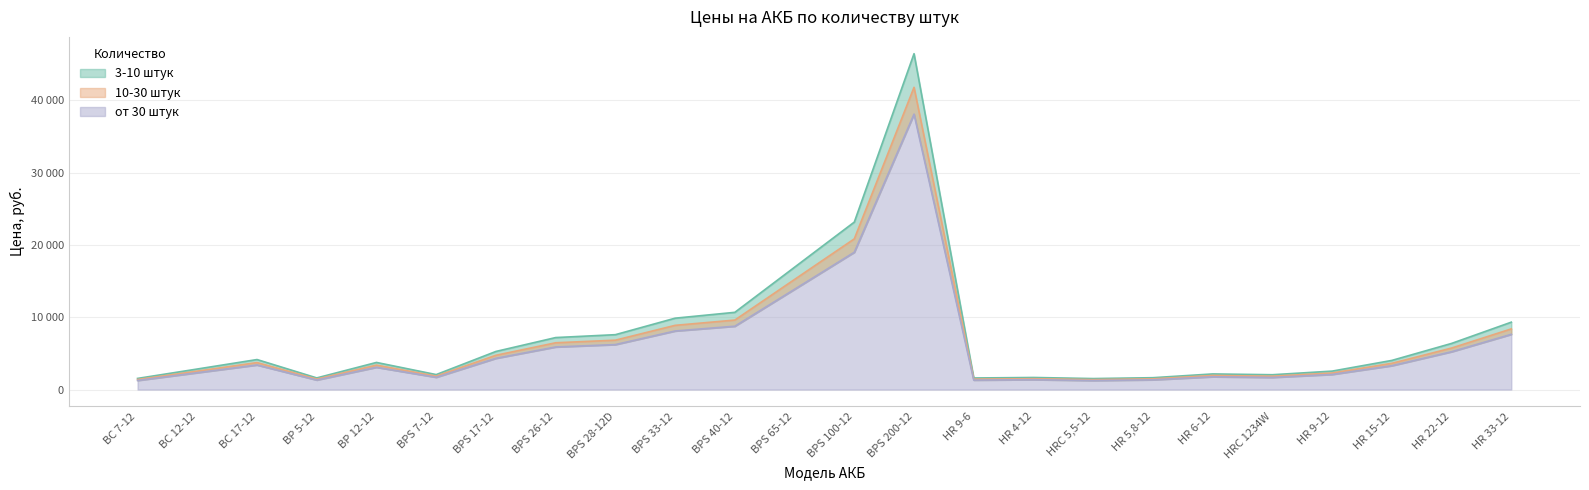

Where is the first local maximum for 10-30 штук?

BC 17-12